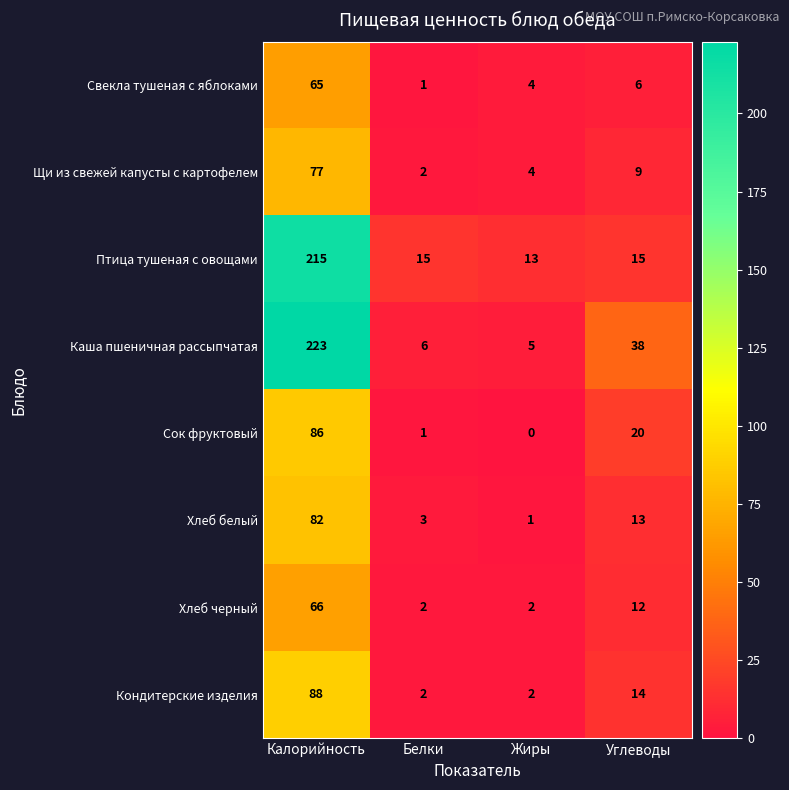

Count the number of categories in the chart.

4